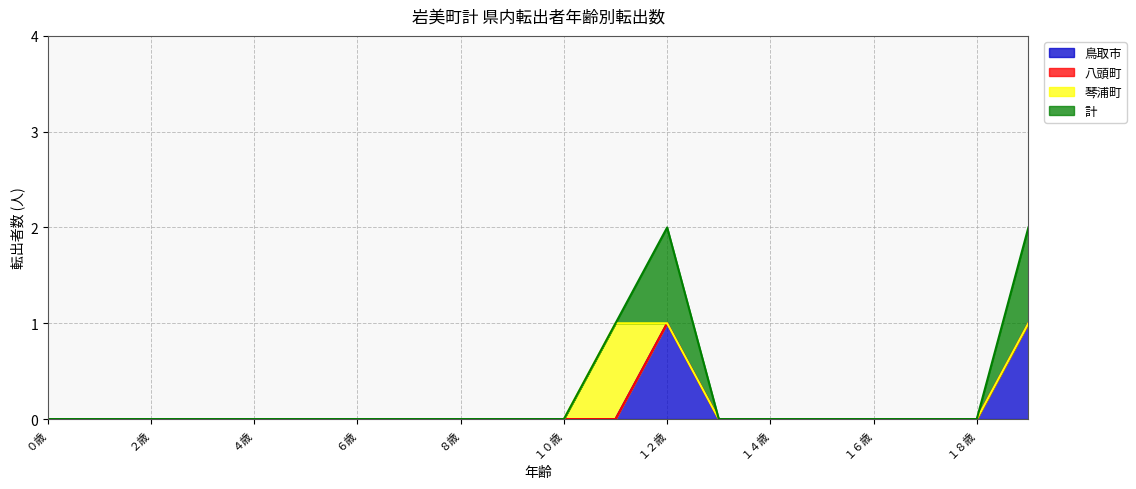

True or false: 計 and 鳥取市 intersect in this chart.

False